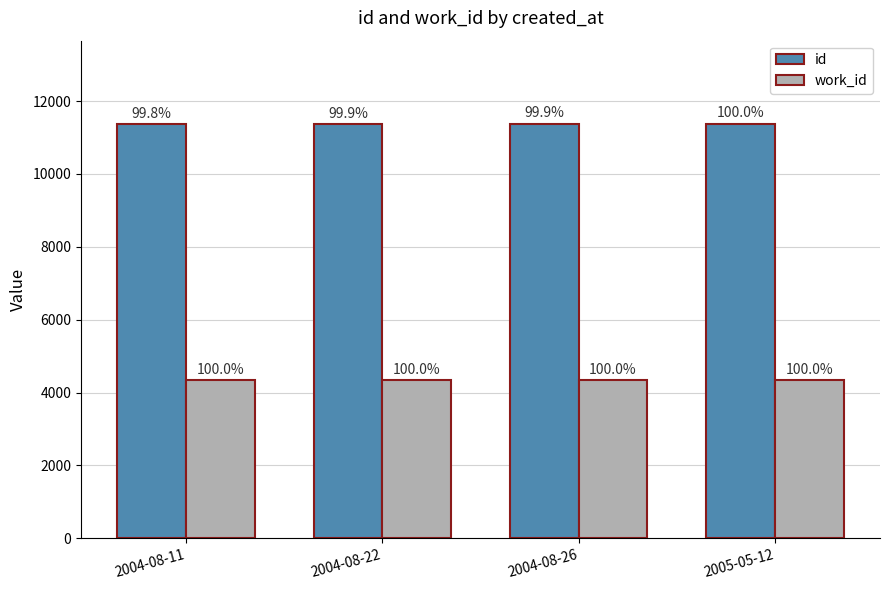

Does the chart contain stacked bars?

No